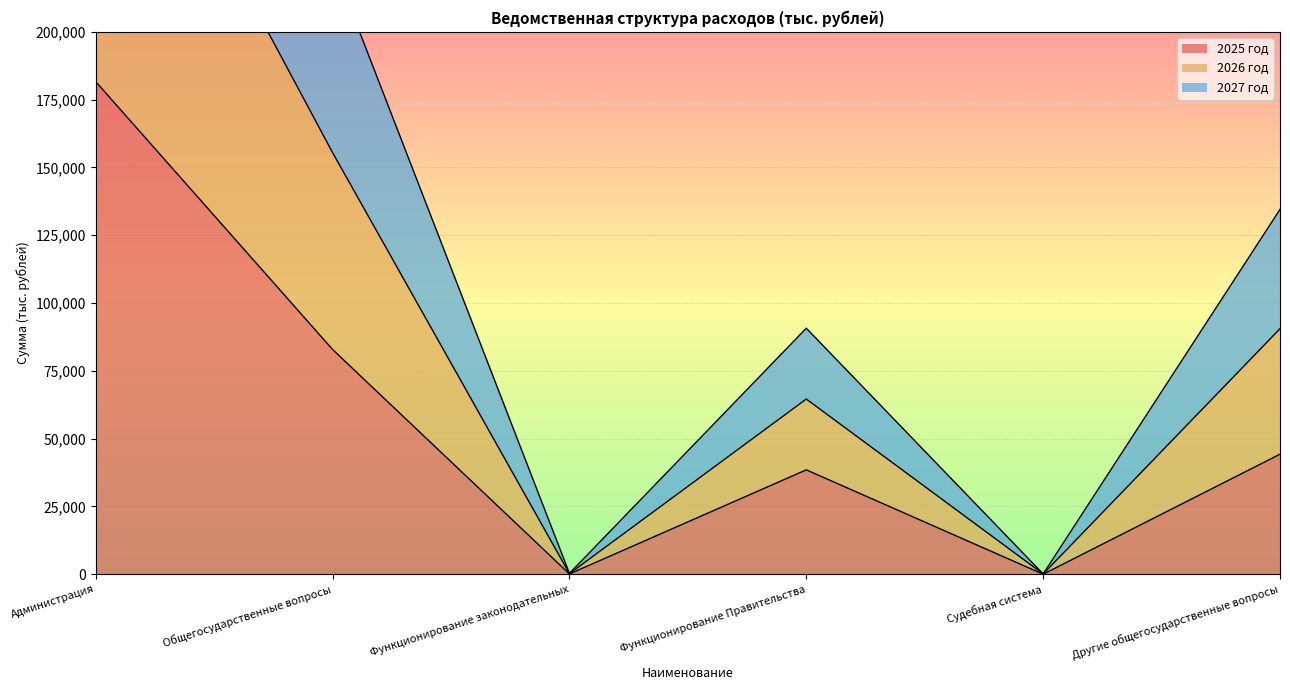

Reading left to right, what are all the values shown in this chart?

2025 год: 181636.3	82870.5	106.8	38491.1	8.7	44263.9
2026 год: 451477.5	225677.1	320.4	90712.7	111.9	134532.1
2027 год: 318652.8	155456.1	213.6	64601.9	103.5	90537.1